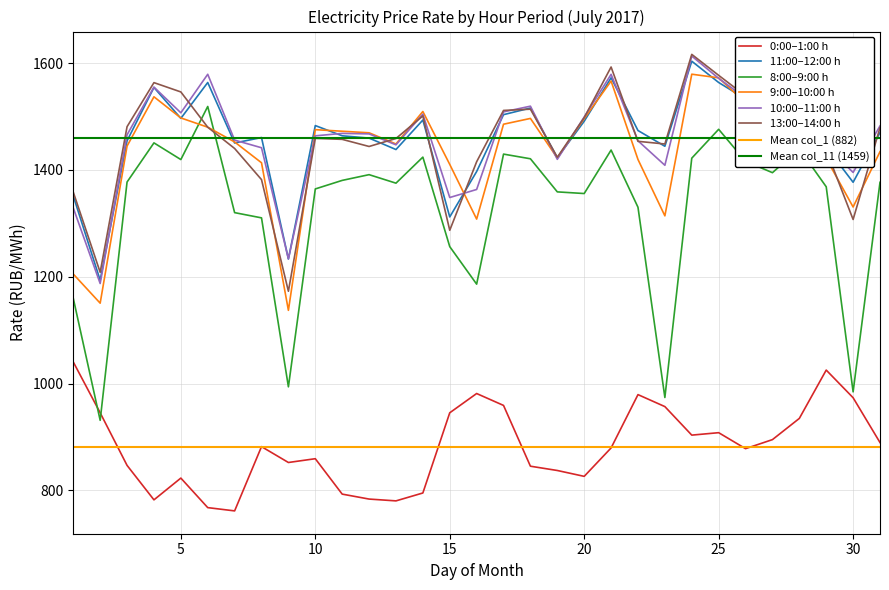

What is the total value across all series at 1?

7443.5